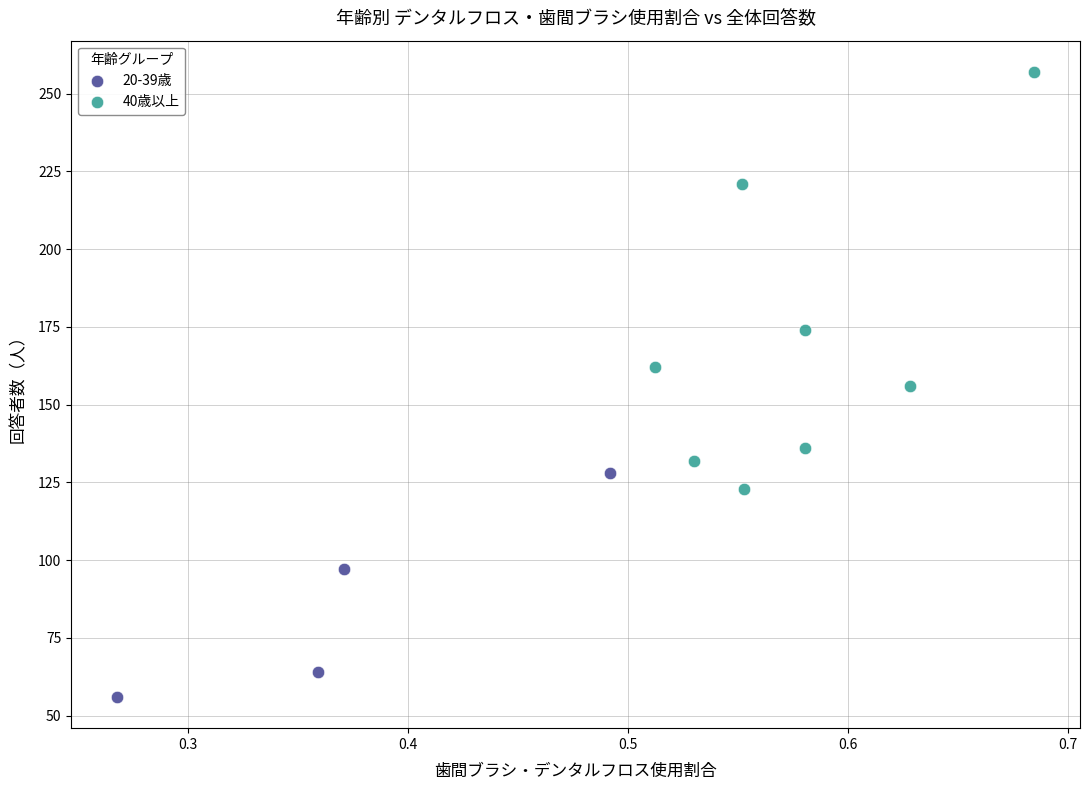

Which series contains the lowest Y value?

20-39歳